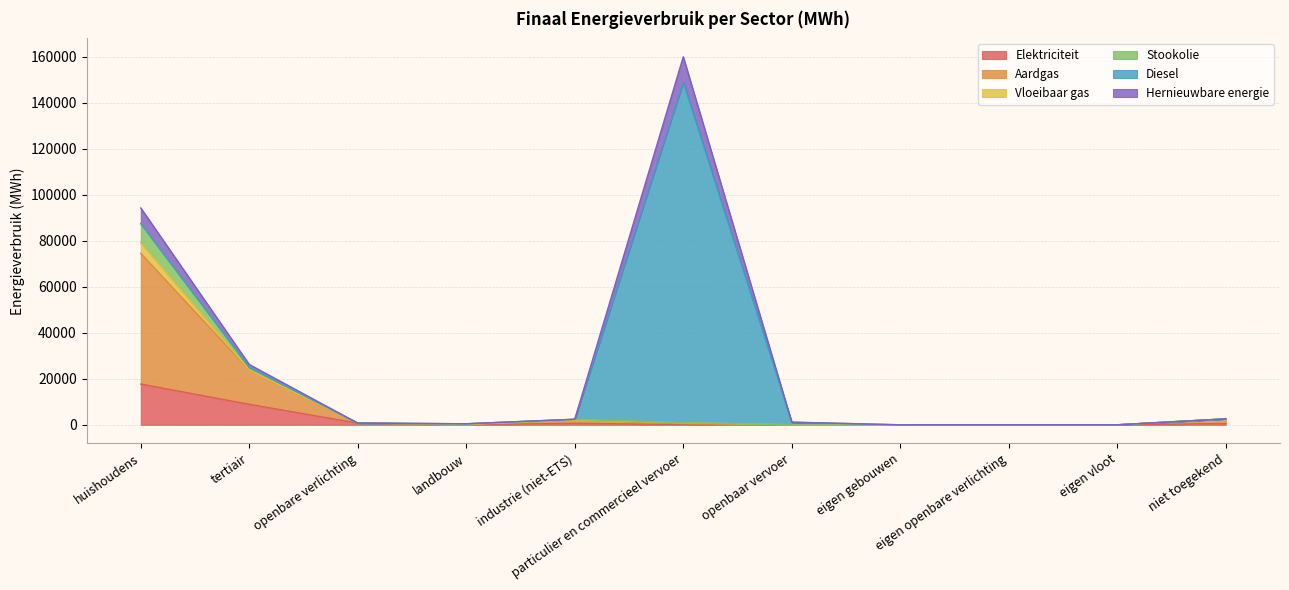

How many values in the Aardgas series exceed 728?

6